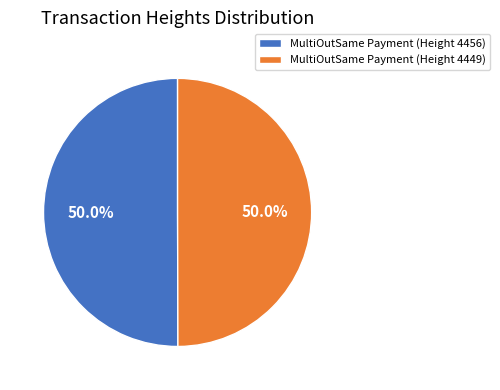

How many slices are in this pie chart?

2